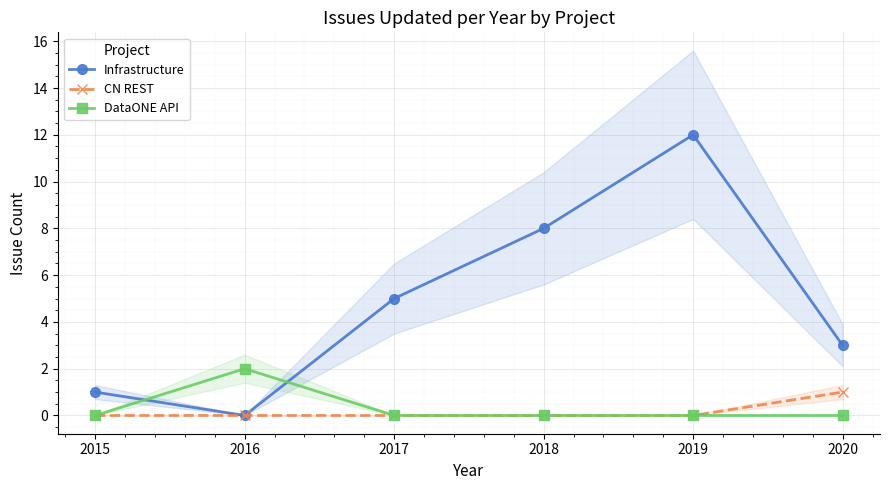

At 2018, list the series in order from smallest to largest.

CN REST, DataONE API, Infrastructure